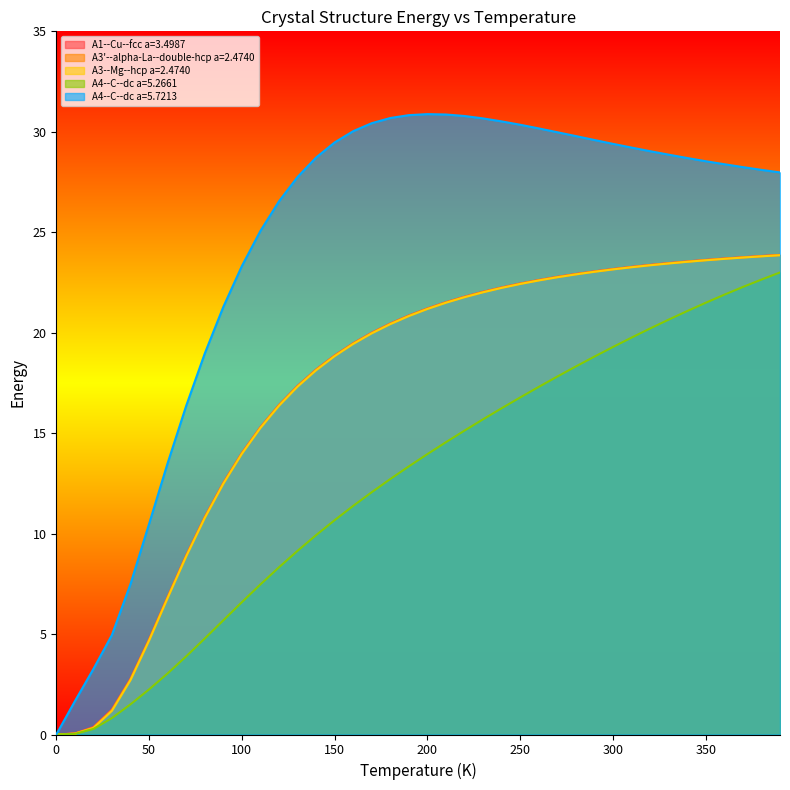

True or false: A4--C--dc a=5.7213 and A3'--alpha-La--double-hcp a=2.4740 cross at least once.

False